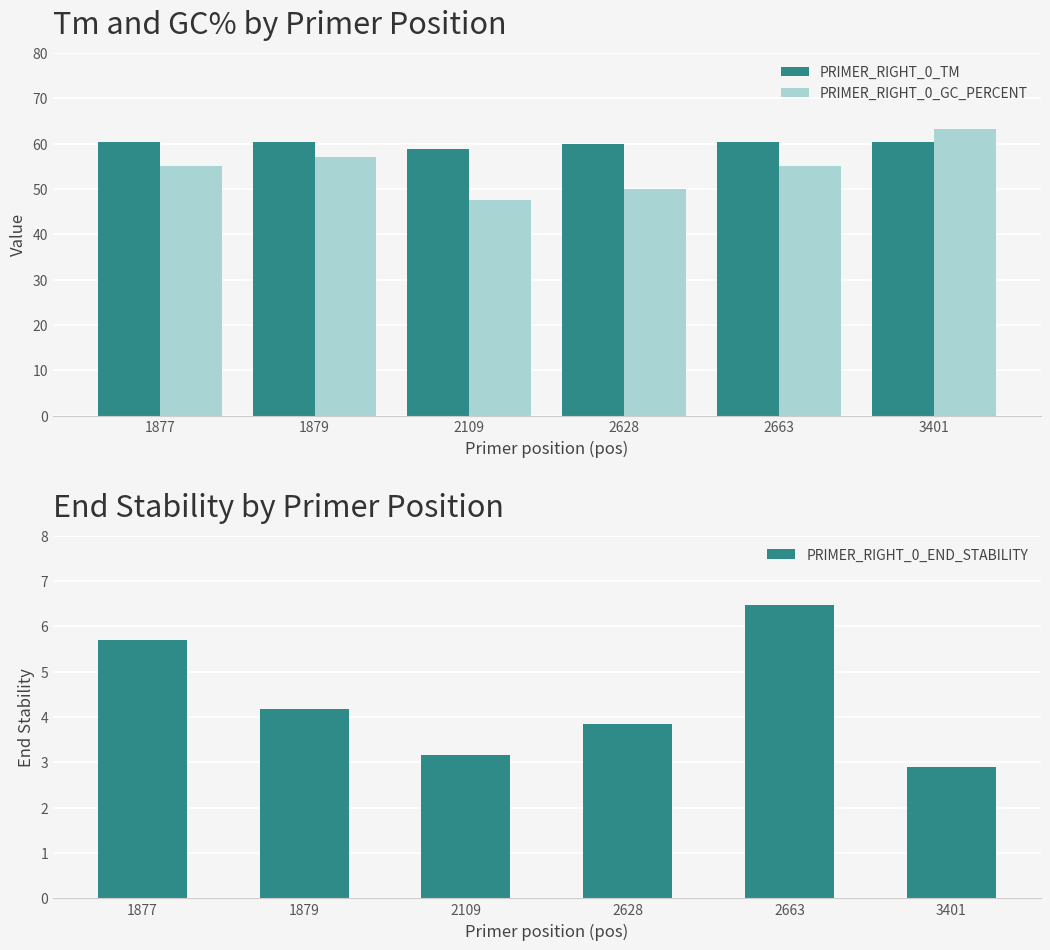

Count the number of categories in the chart.

6